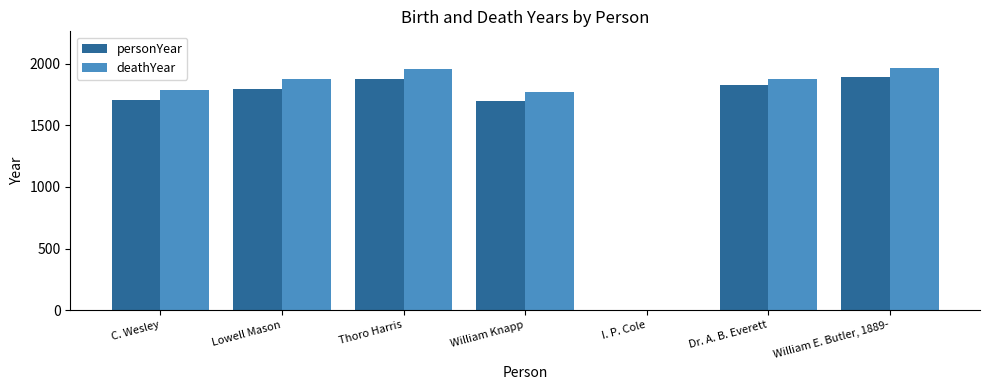

How many categories are shown in the chart?

7